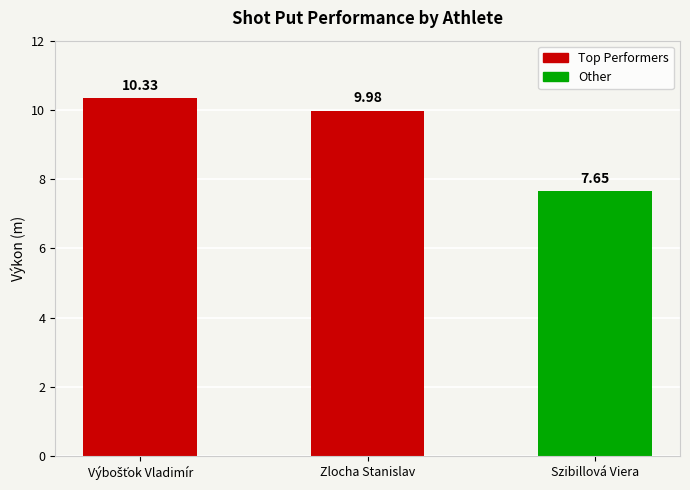

What is the change in value from Zlocha Stanislav to Szibillová Viera?

-2.3